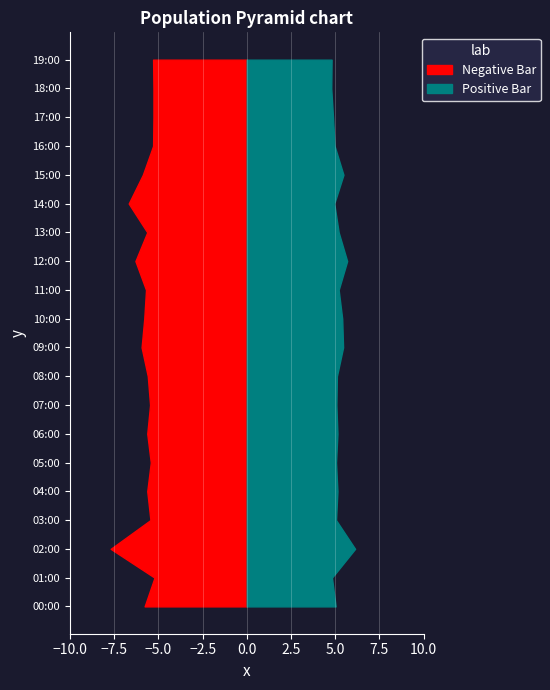

Reading left to right, extract all data points from this chart.

P1: 00:00=5.8	01:00=5.2	02:00=7.7	03:00=5.5	04:00=5.6	05:00=5.4	06:00=5.6	07:00=5.5	08:00=5.6	09:00=6.0	10:00=5.8	11:00=5.7	12:00=6.3	13:00=5.6	14:00=6.7	15:00=5.9	16:00=5.3	17:00=5.3	18:00=5.3	19:00=5.3
P2: 00:00=5.0	01:00=4.8	02:00=6.1	03:00=5.0	04:00=5.1	05:00=5.0	06:00=5.1	07:00=5.1	08:00=5.1	09:00=5.5	10:00=5.4	11:00=5.2	12:00=5.7	13:00=5.2	14:00=5.0	15:00=5.5	16:00=5.0	17:00=4.9	18:00=4.8	19:00=4.8